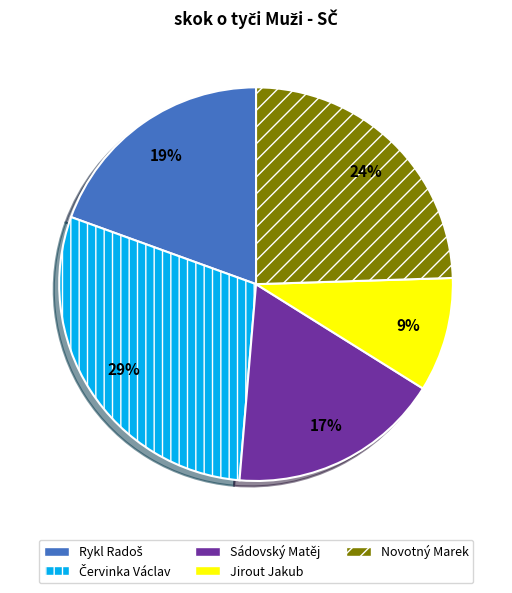

Count the number of slices in the pie.

5